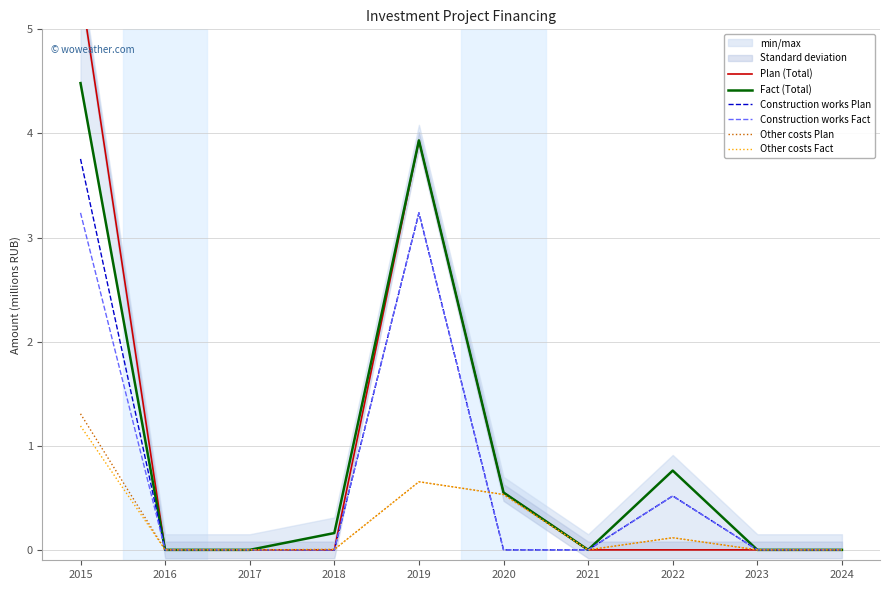

What is the total value across all series at 2022?

2.0